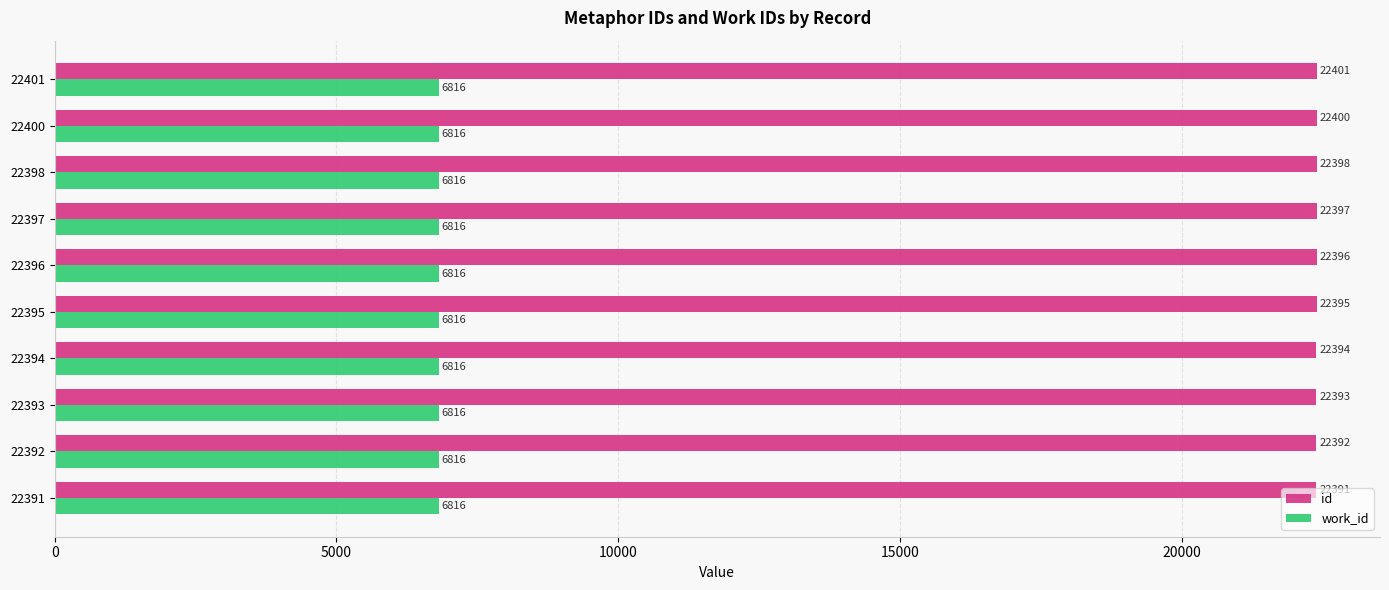

Is it true that work_id equals 1708 at 22397?

False